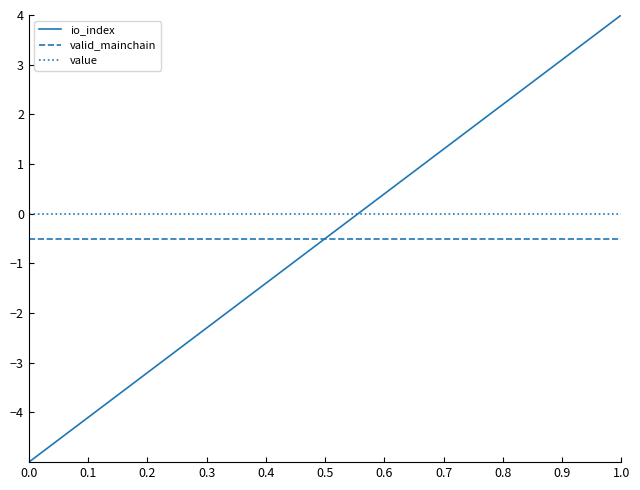

Which series has the largest total across all categories?

value